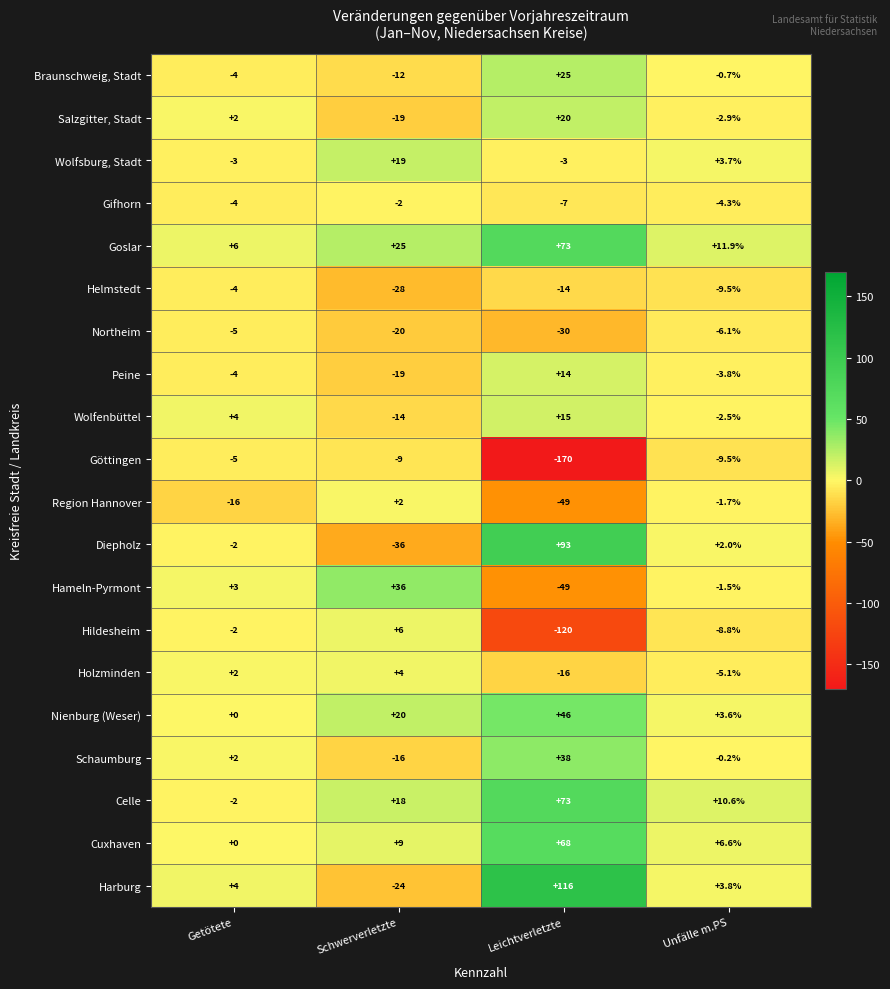

The value of Gifhorn at Schwerverletzte is -2.0. True or false?

True